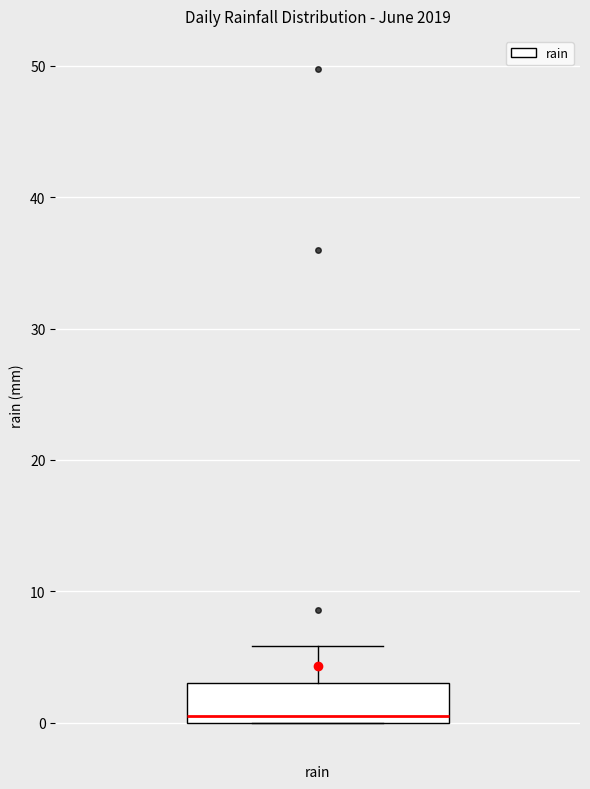

Read this box plot against the y-axis: the position of the median line, the range covered by the box, and the ends of both whiskers. The values are not printed on the chart, so give them approximately, as read against the axis.

median 1, box 0 to 3, whiskers 0 to 6